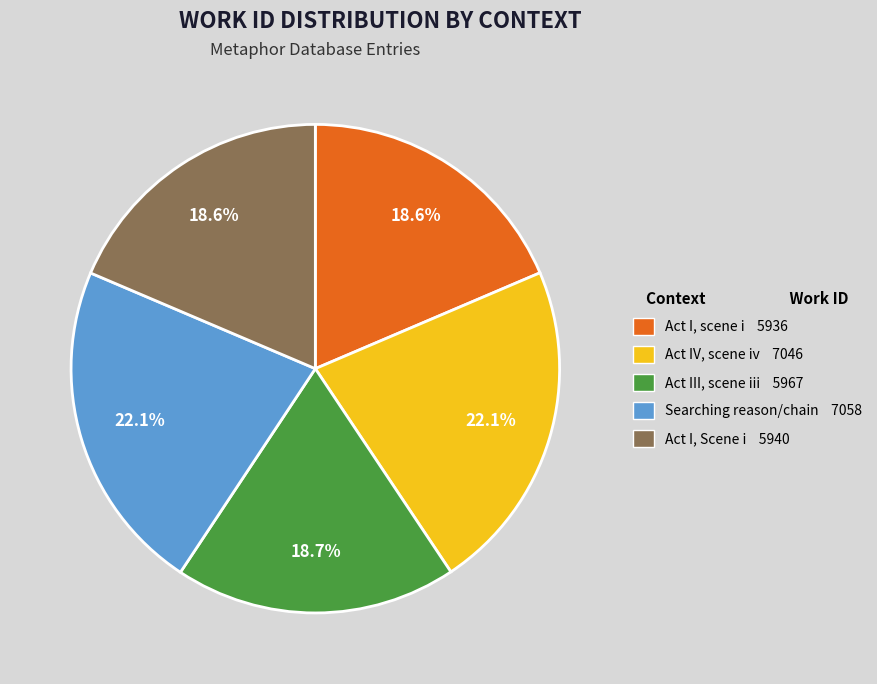

To the nearest percent, what is the average slice percentage?

20%